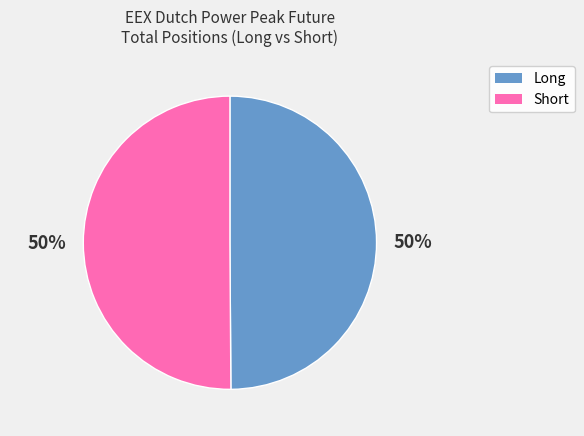

Combined, do Long and Short account for over 50%?

Yes